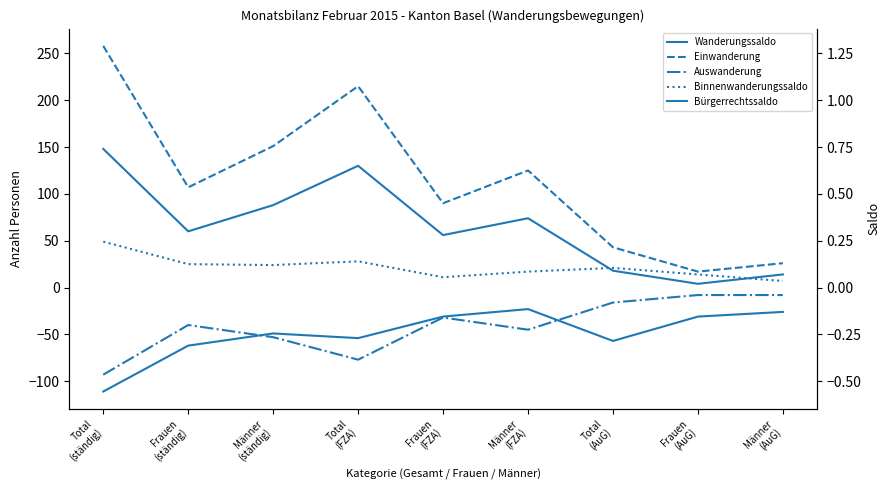

Reading right to left, extract all data points from this chart.

Wanderungssaldo: 14	4	18	74	56	130	88	60	148
Einwanderung: 26	17	43	125	90	215	151	107	258
Auswanderung: -8	-8	-16	-45	-32	-77	-53	-40	-93
Binnenwanderungssaldo: 7	14	21	17	11	28	24	25	49
Bürgerrechtssaldo: -26	-31	-57	-23	-31	-54	-49	-62	-111